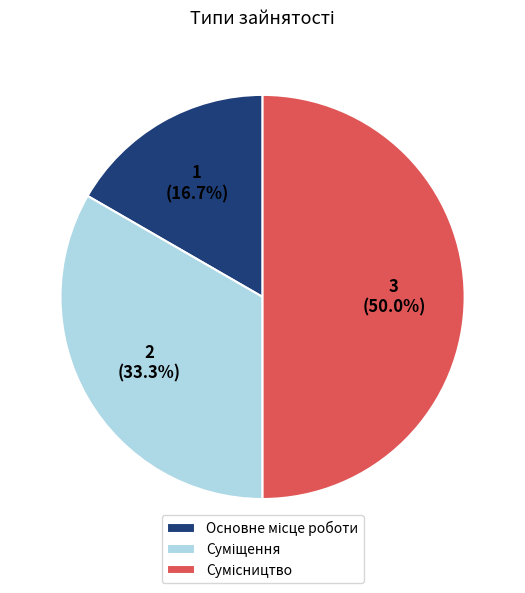

Does any single category account for the majority?

No